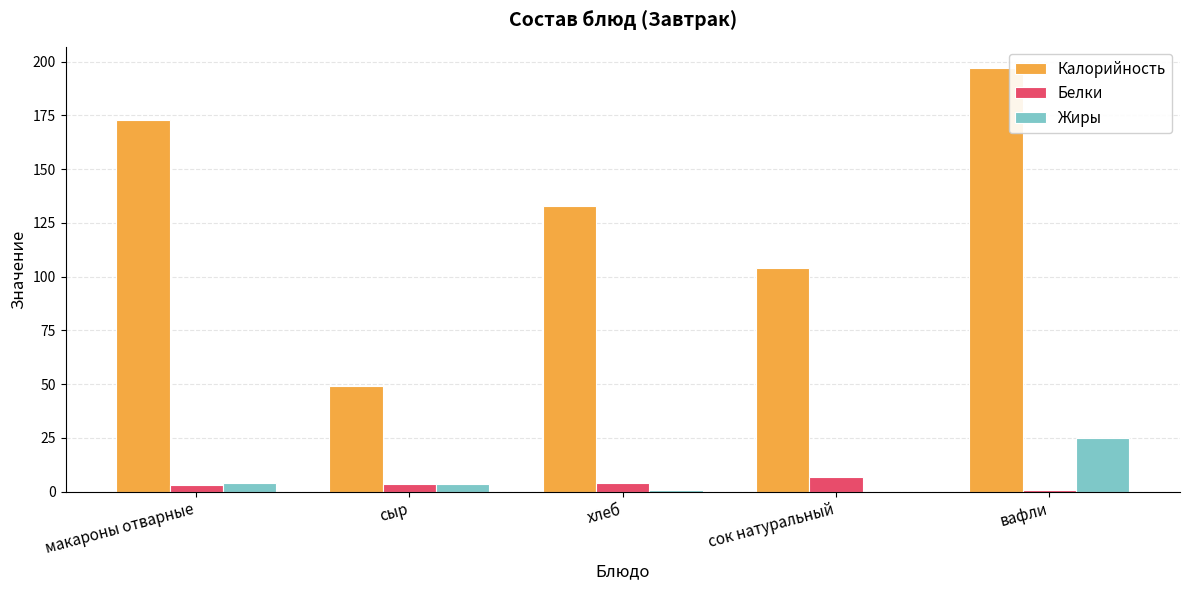

The value of Калорийность at сок натуральный is 147.6. True or false?

False